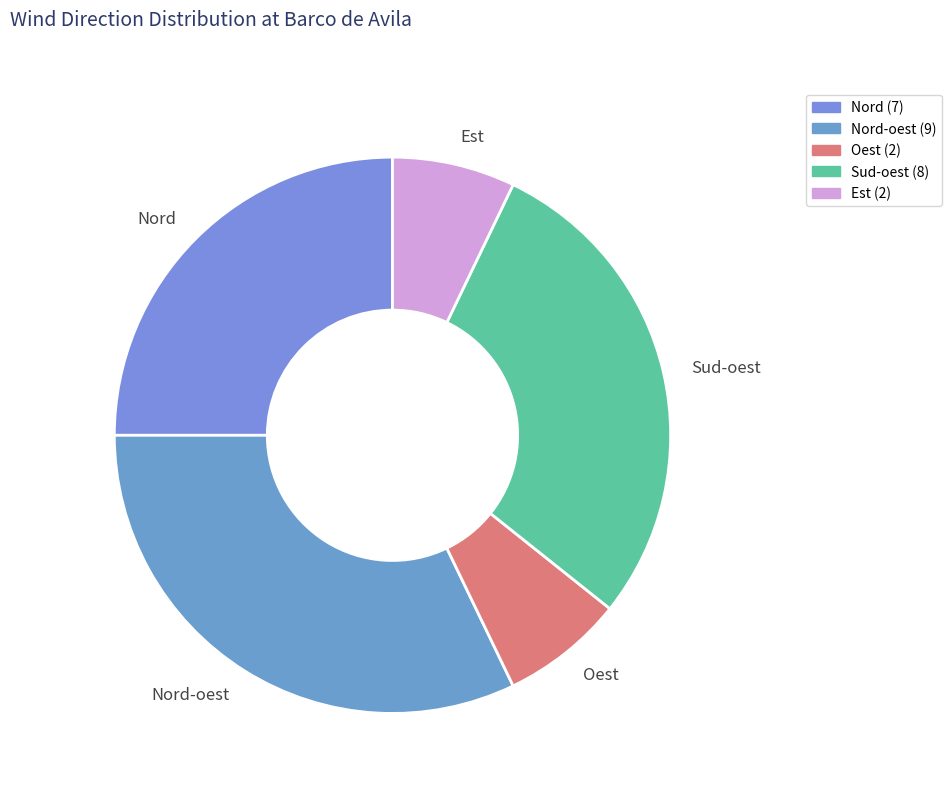

Approximately how many times larger is the value at Oest compared to Nord?

0.3